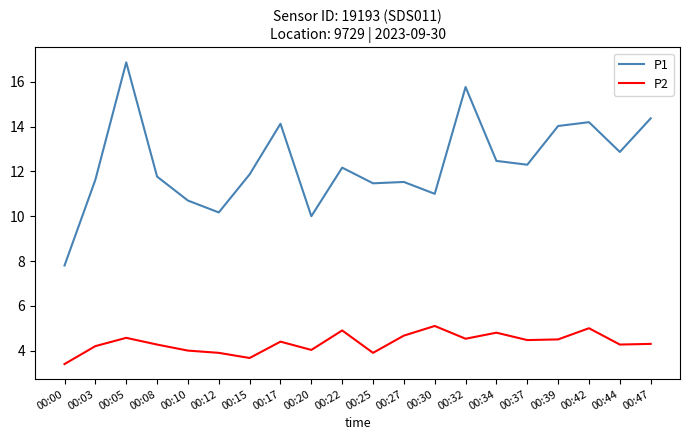

The P2 series shows 6.6 at 00:47. True or false?

False